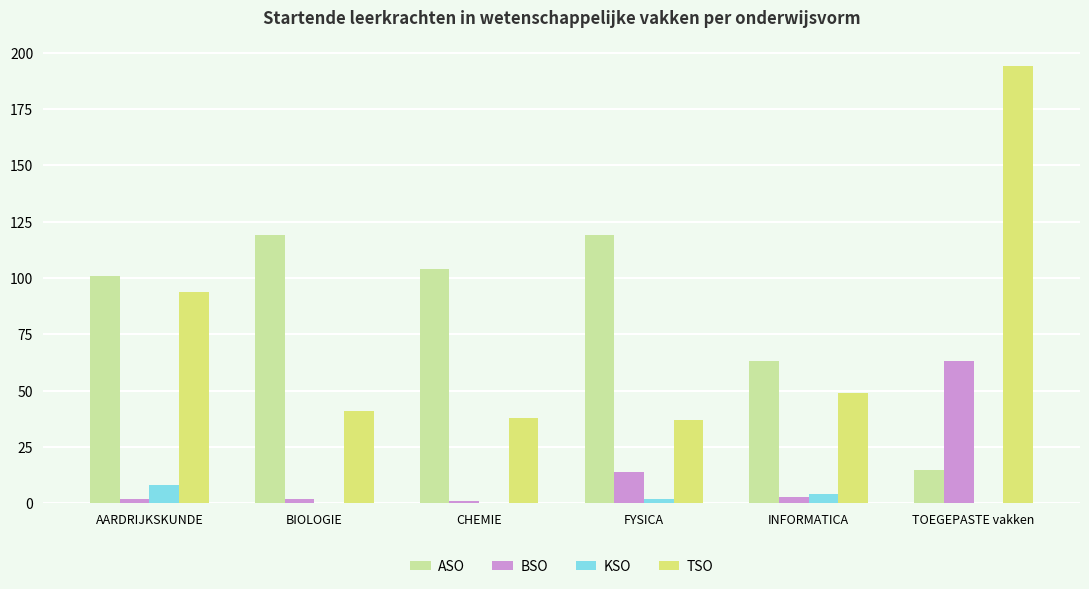

How many series are shown in this chart?

4